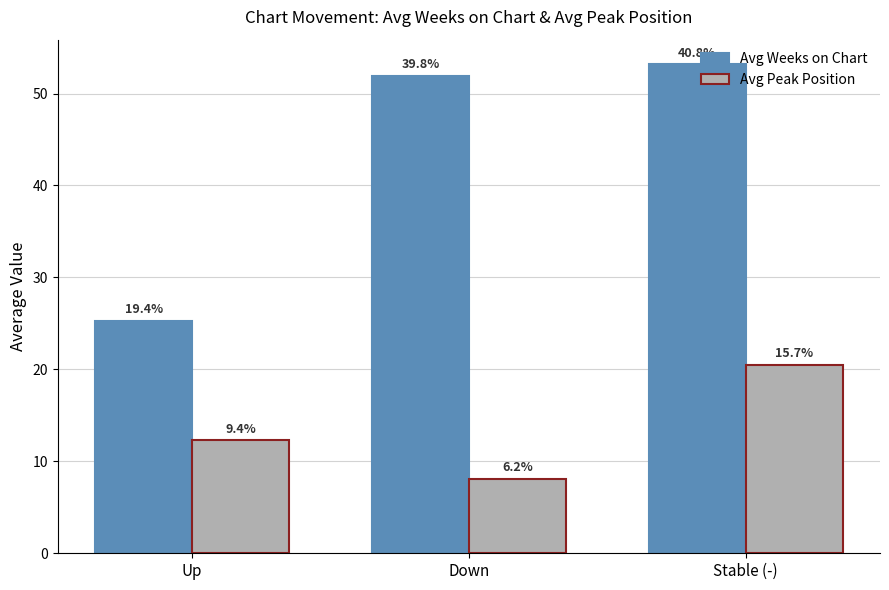

True or false: Avg Peak Position has a value of 8.1 at Down.

True